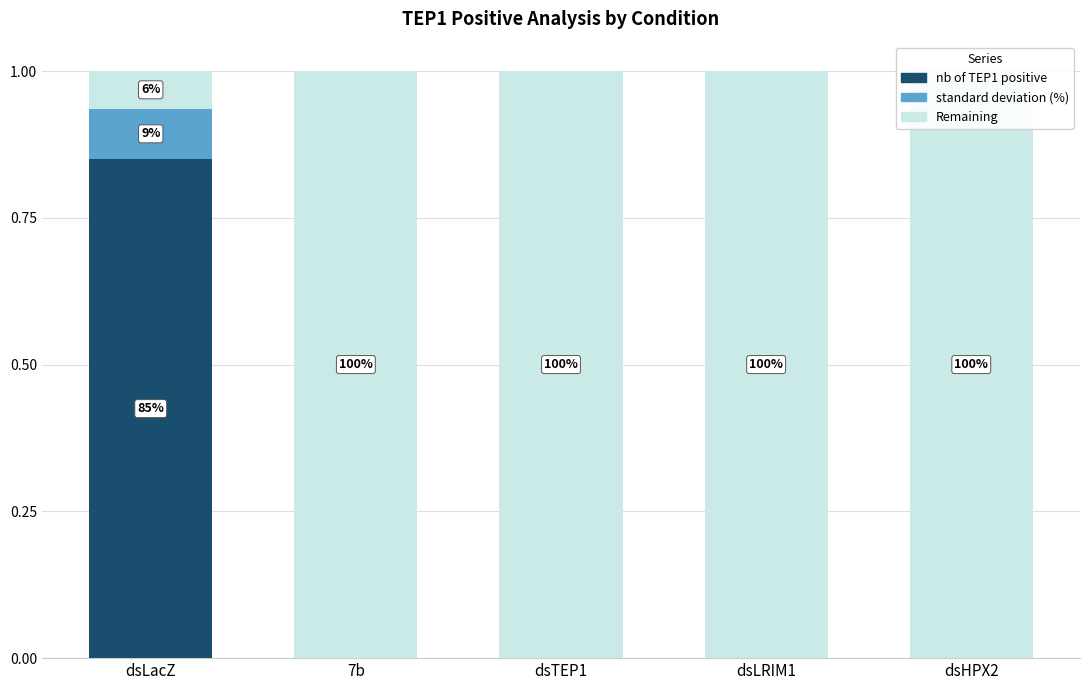

List the labels in order of nb of TEP1 positive value, largest first.

dsLacZ, 7b, dsTEP1, dsLRIM1, dsHPX2